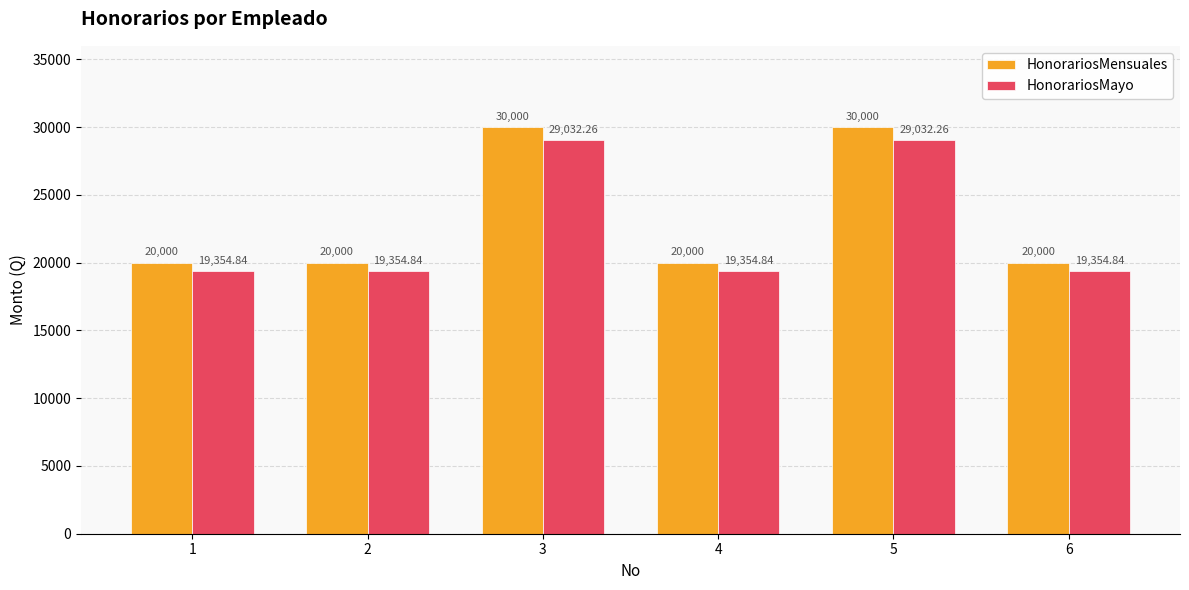

What value does the HonorariosMayo series have at 4?

19354.8